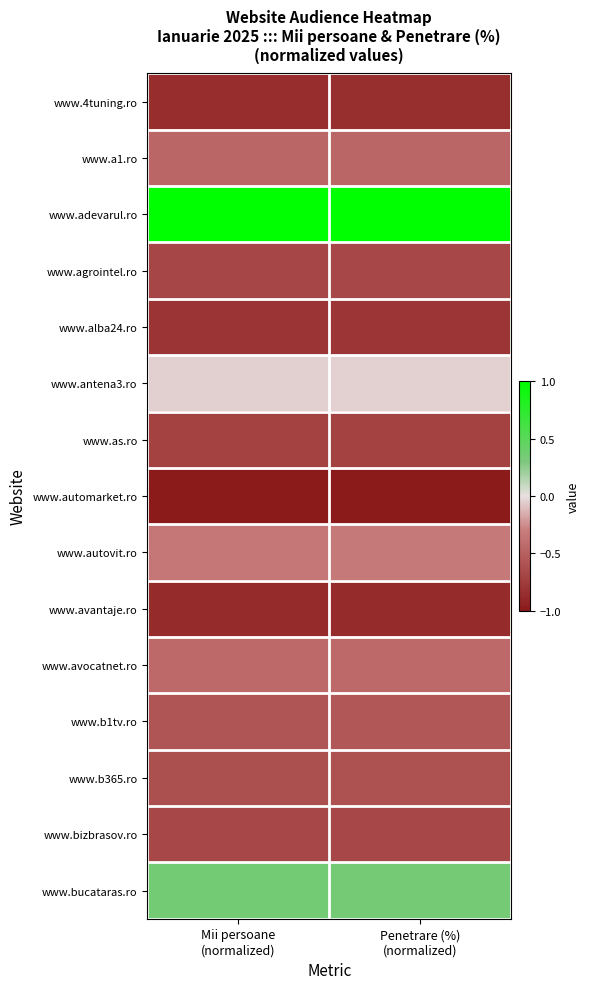

Rank the series by their maximum value, from lowest to highest.

www.automarket.ro, www.avantaje.ro, www.4tuning.ro, www.alba24.ro, www.as.ro, www.agrointel.ro, www.bizbrasov.ro, www.b365.ro, www.b1tv.ro, www.a1.ro, www.avocatnet.ro, www.autovit.ro, www.antena3.ro, www.bucataras.ro, www.adevarul.ro